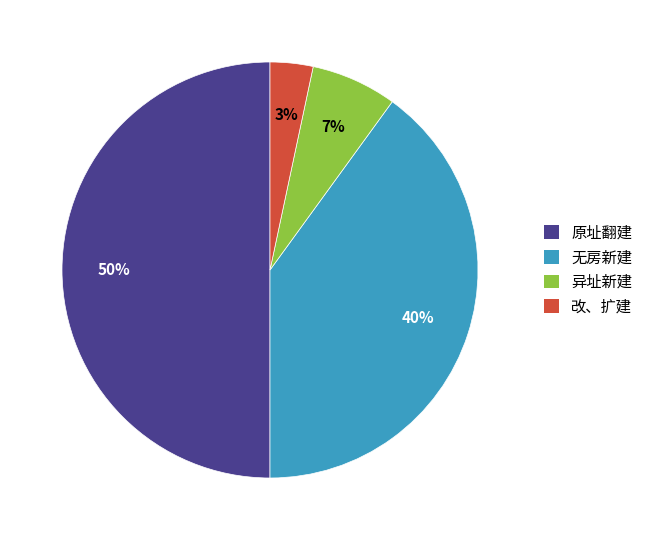

What percentage is the 改、扩建 slice, to the nearest percent?

3%